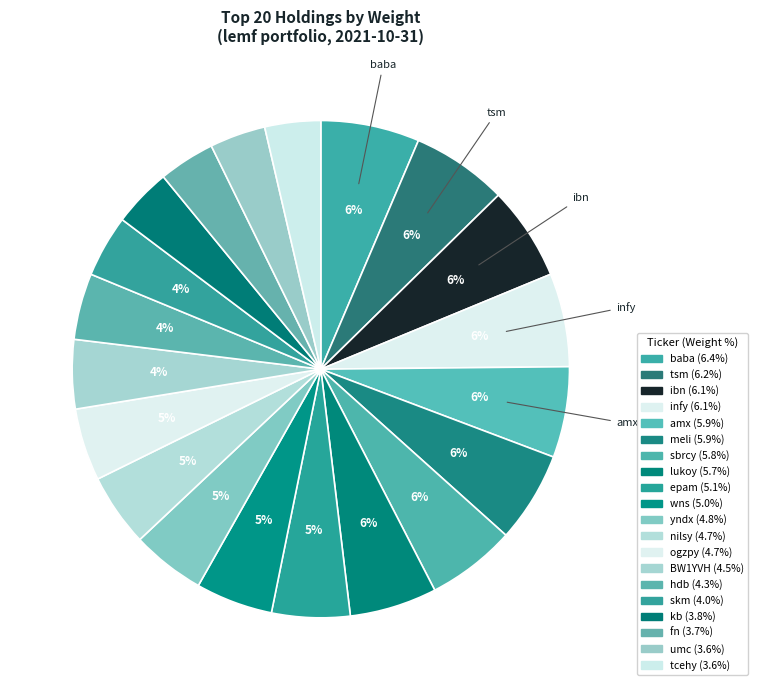

Is there a majority slice in this chart?

No